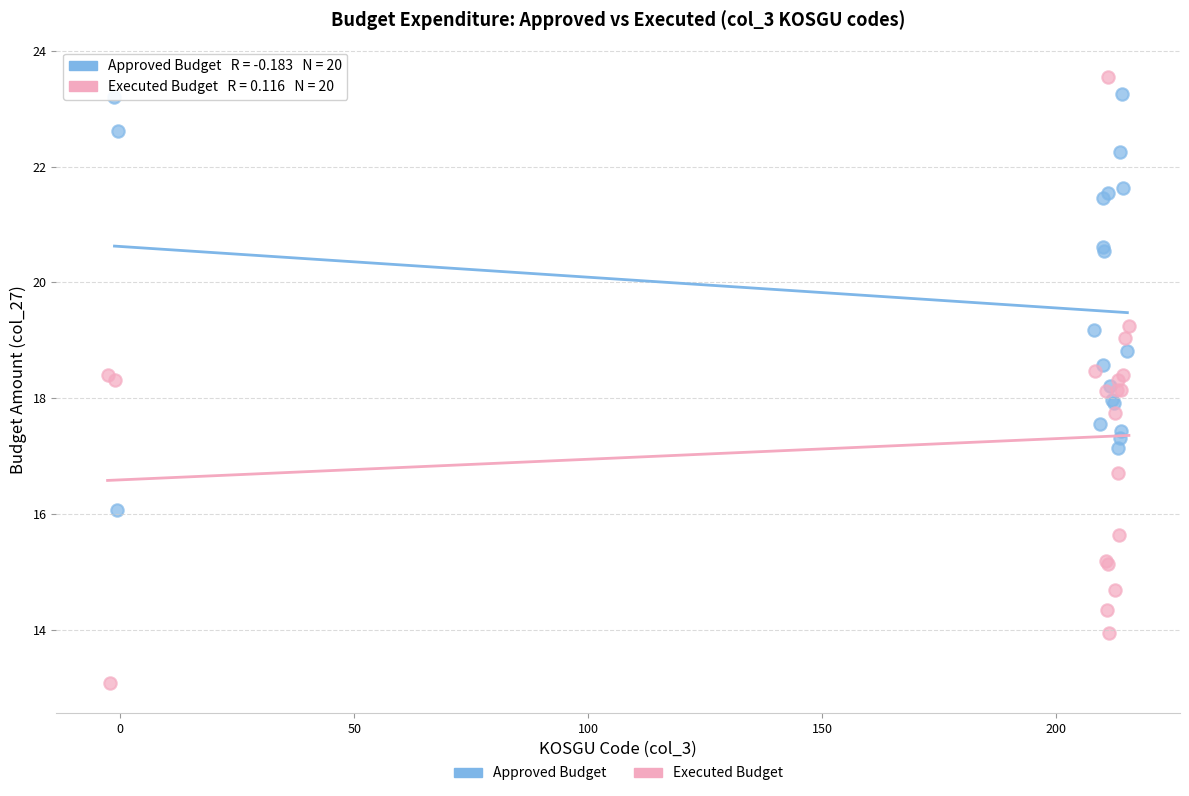

Which series reaches the minimum Y coordinate?

Executed Budget